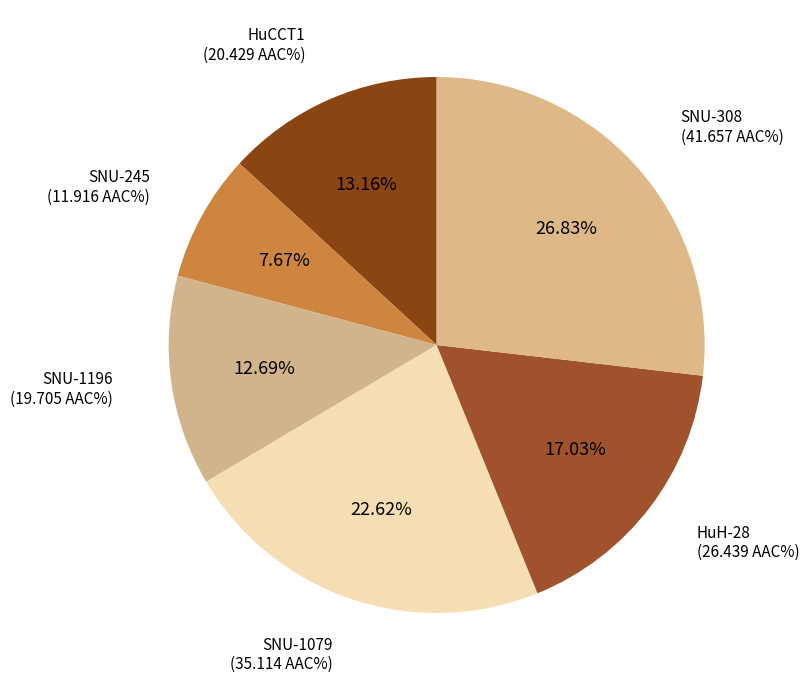

Combined, do SNU-245 and SNU-1196 account for over 50%?

No